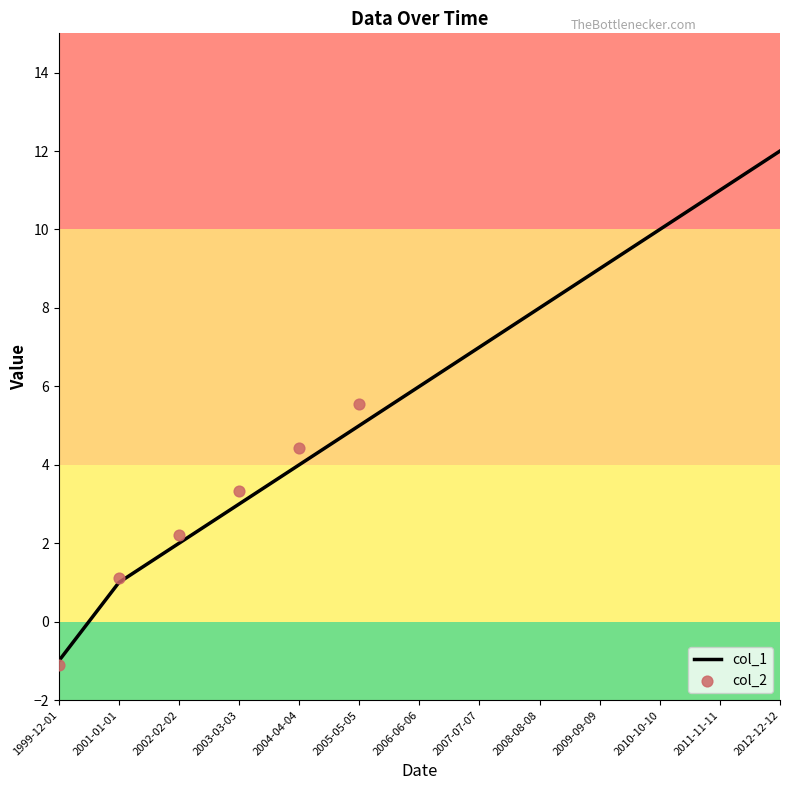

What is the ratio of the value at 2005-05-05 to the value at 2003-03-03?

1.7